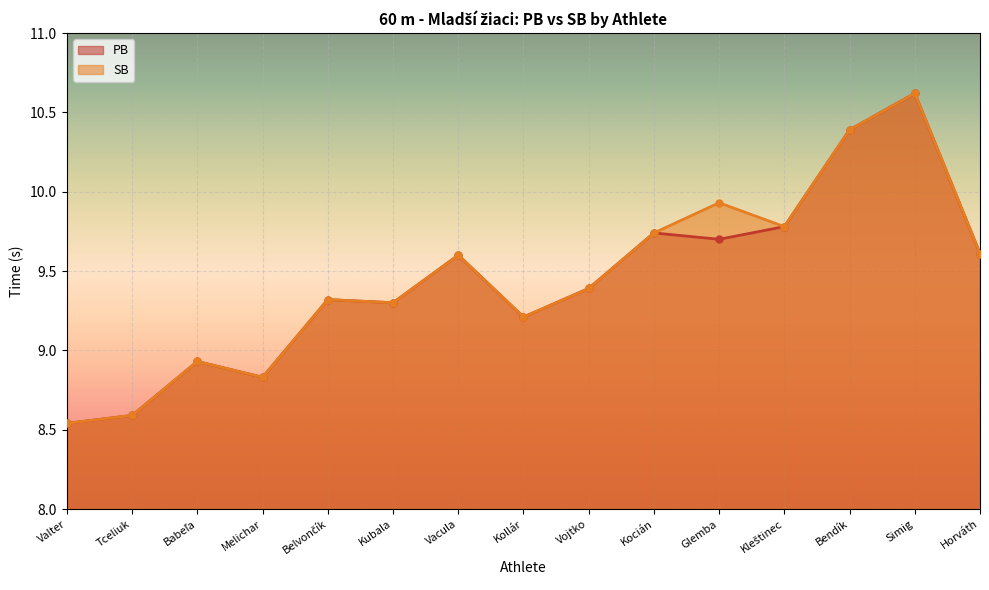

What is the value of the SB point at the 2nd from the left?

8.6